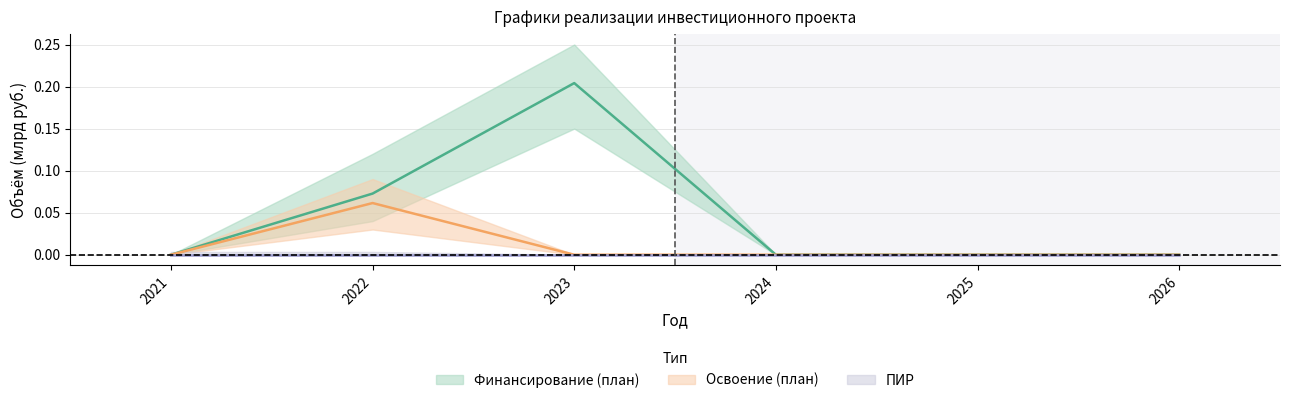

At which category does the chart reach its minimum across all series?

2021